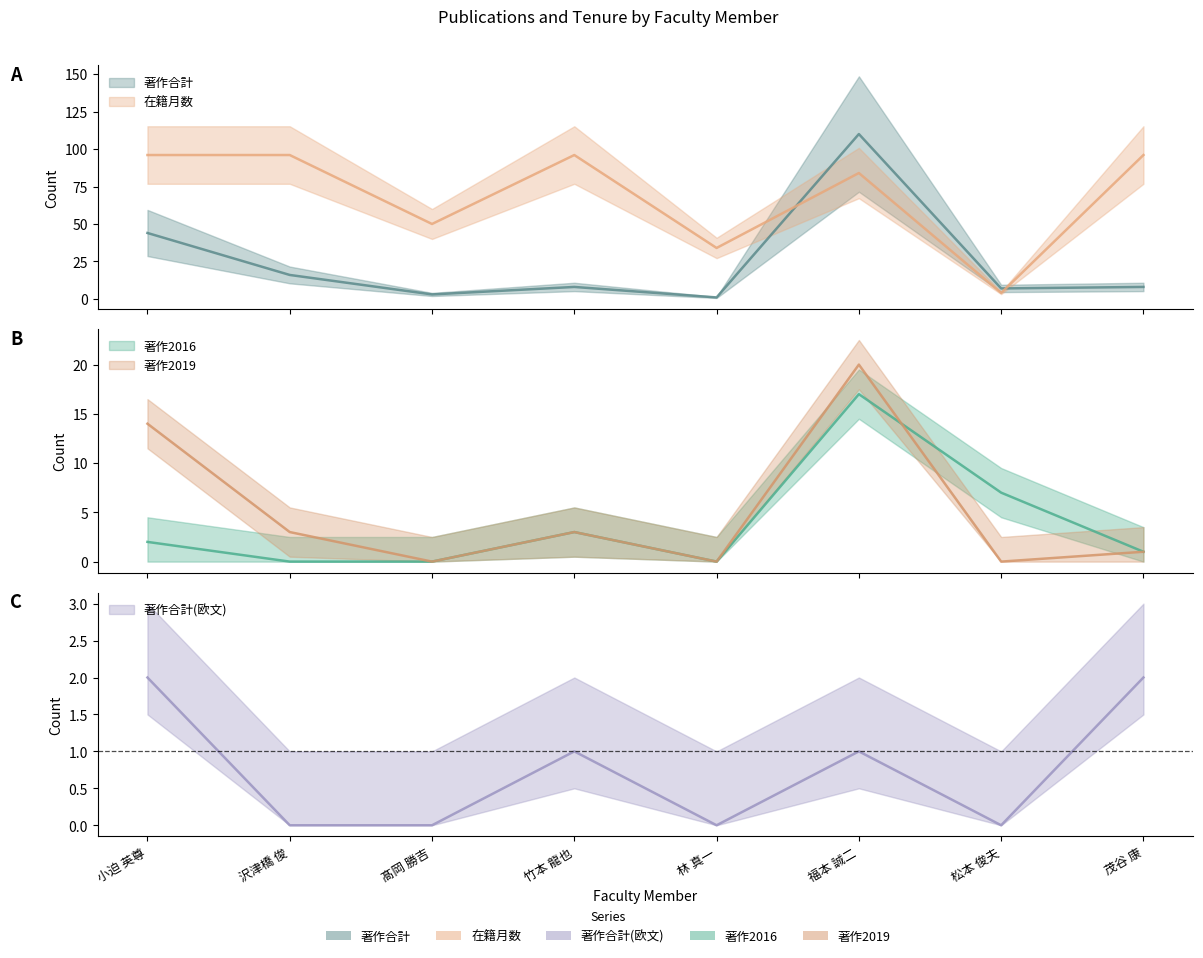

What is the highest value of the 著作合計 series?

110